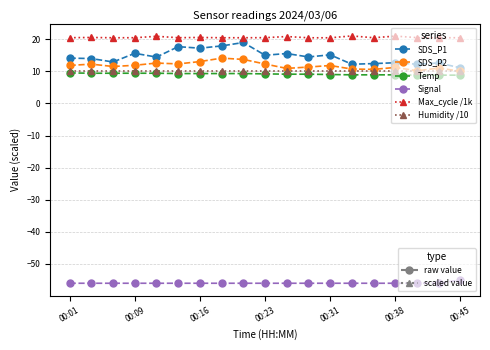

What is the greatest value displayed?

21.0